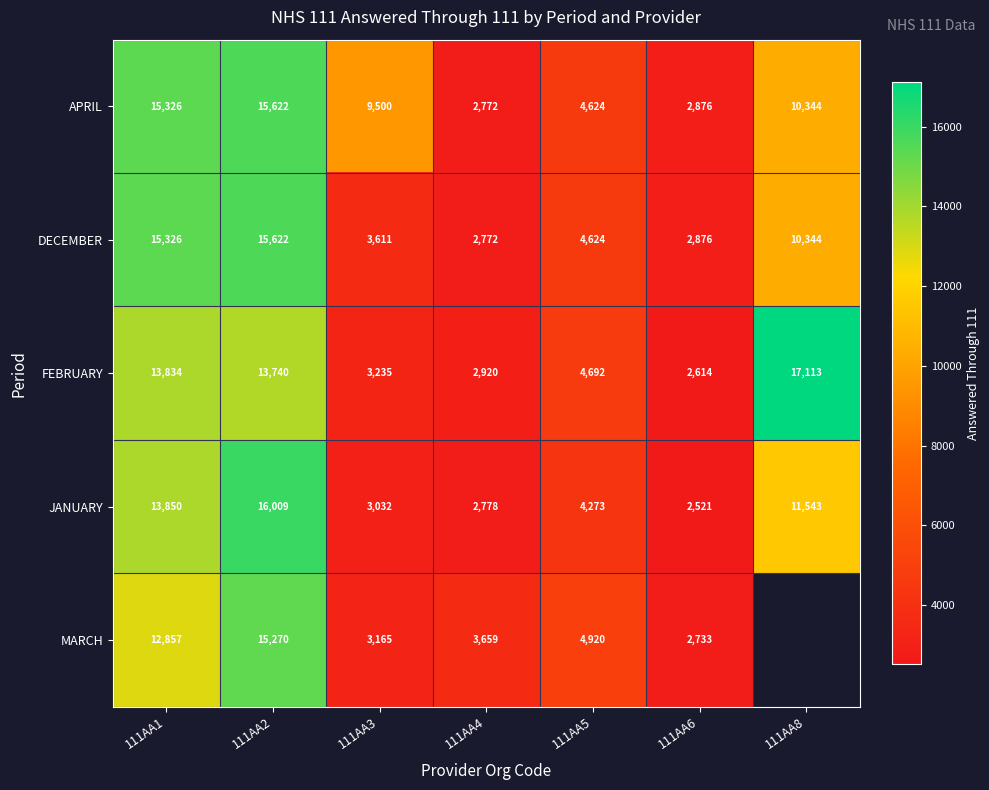

List the labels in order of DECEMBER value, smallest first.

111AA4, 111AA6, 111AA3, 111AA5, 111AA8, 111AA1, 111AA2